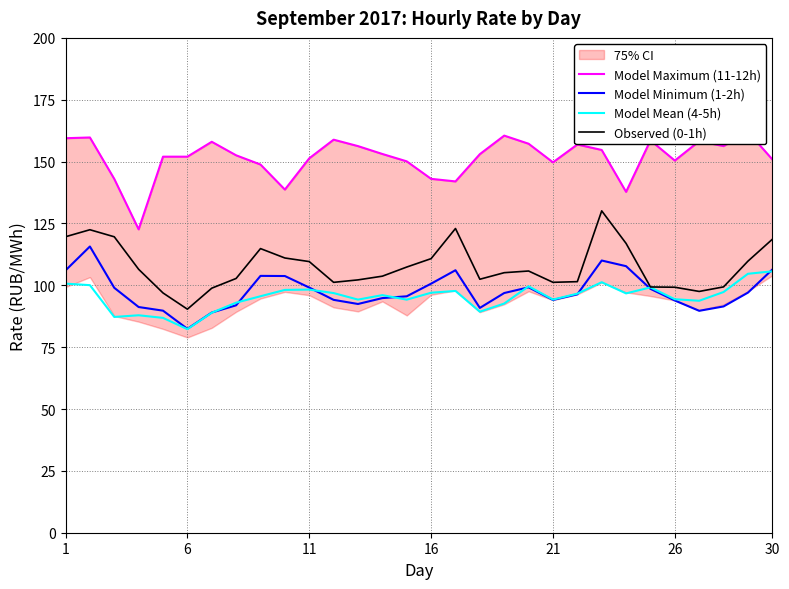

What is the maximum value for Observed (0-1h)?

130.1